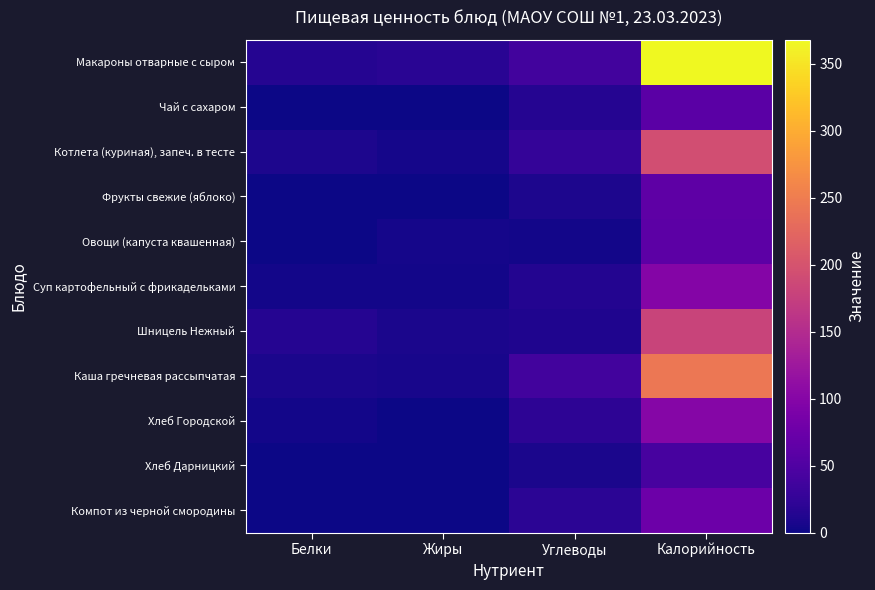

What is the maximum value shown in the chart?

367.8